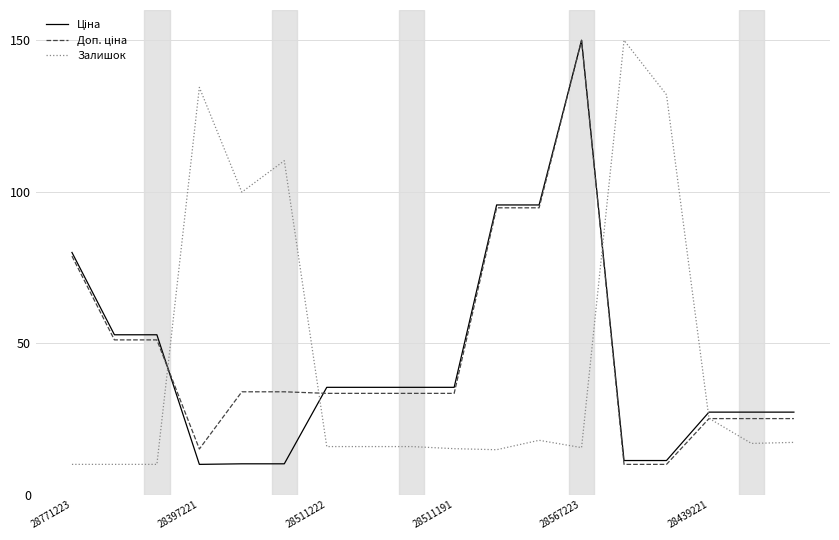

What is the difference between the maximum and minimum values in the Залишок series?

140.0